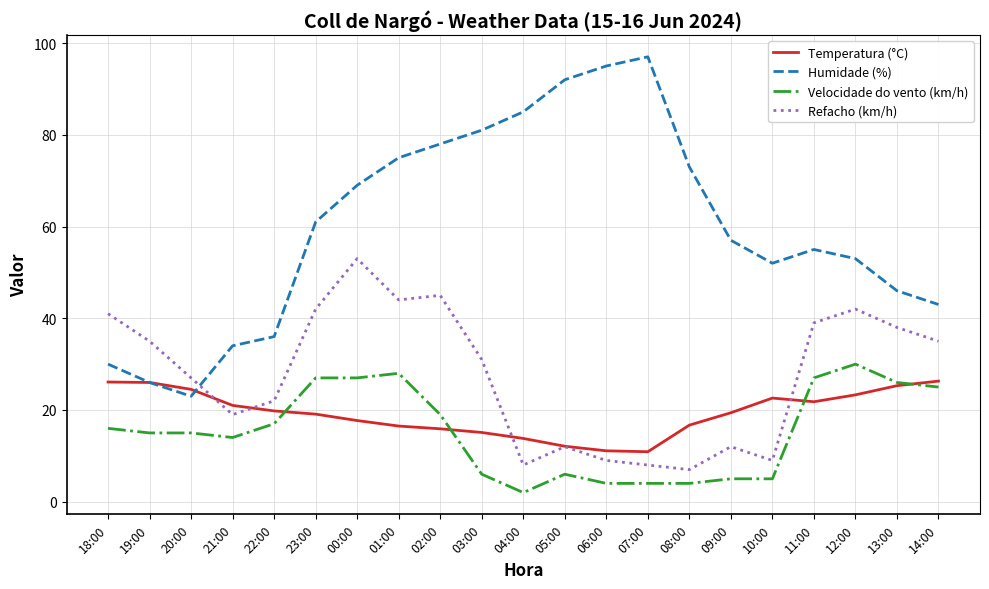

The value of Humidade (%) at 07:00 is 26.3. True or false?

False